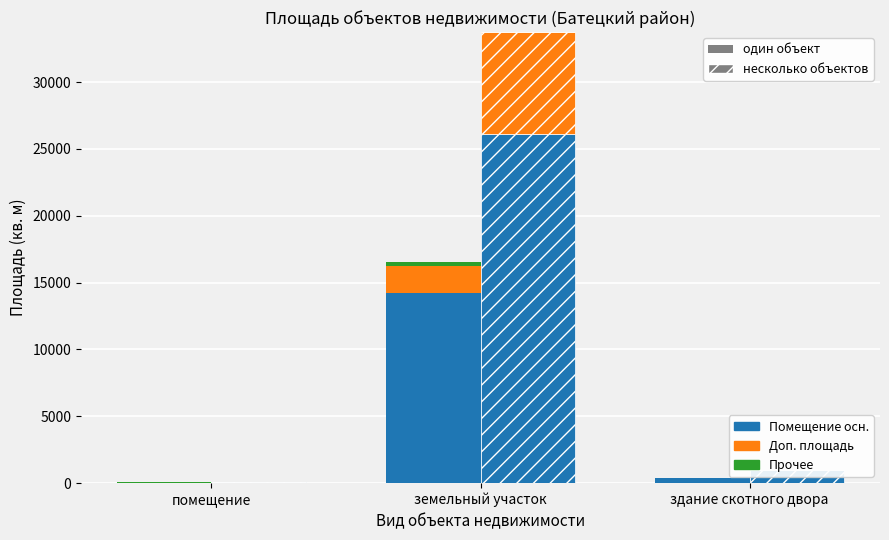

What is the value of the Помещение осн. bar at the 1st from the left?

39.5